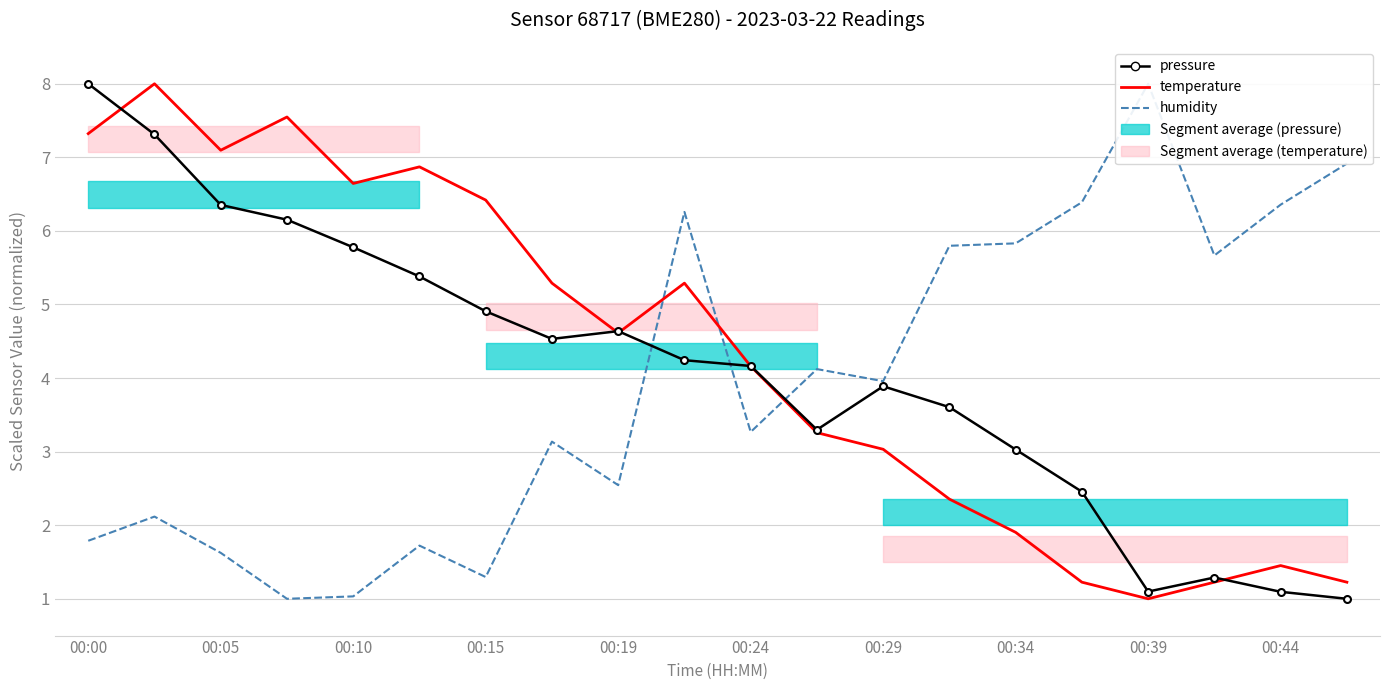

At 00:29, list the series in order from largest to smallest.

humidity, pressure, temperature